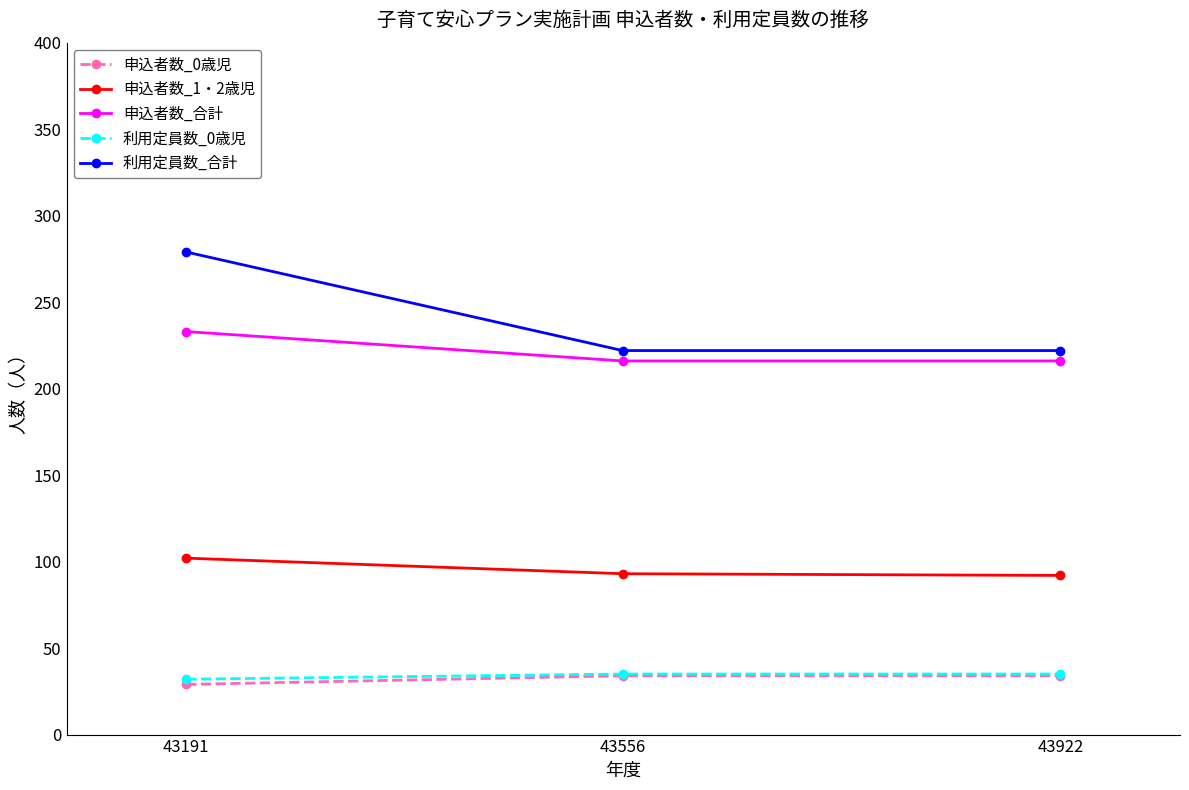

Does the chart have visible grid lines?

No